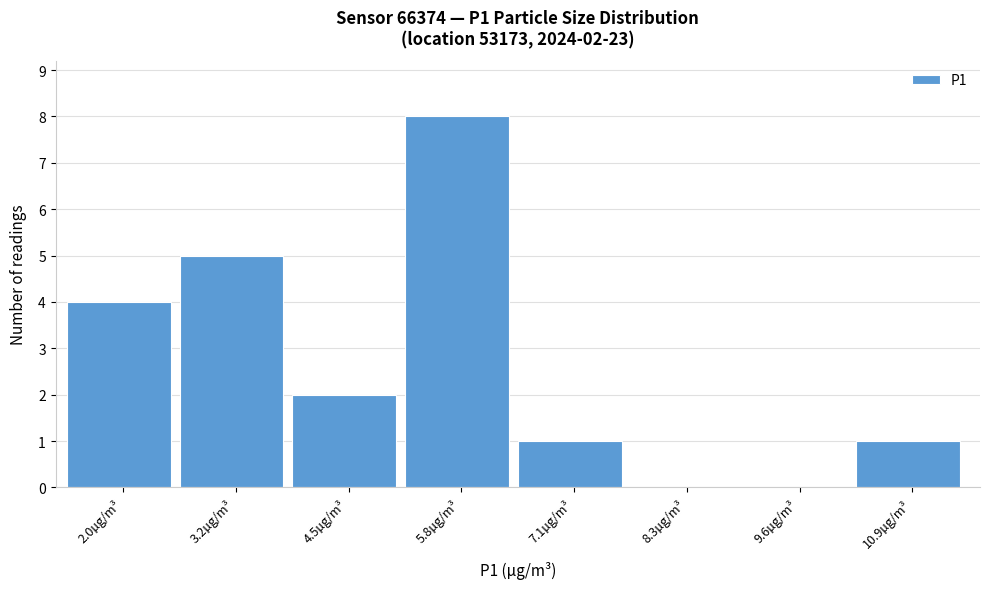

Reading right to left, transcribe all the data shown in this chart.

10.9µg/m³=1	9.6µg/m³=0	8.3µg/m³=0	7.1µg/m³=1	5.8µg/m³=8	4.5µg/m³=2	3.2µg/m³=5	2.0µg/m³=4